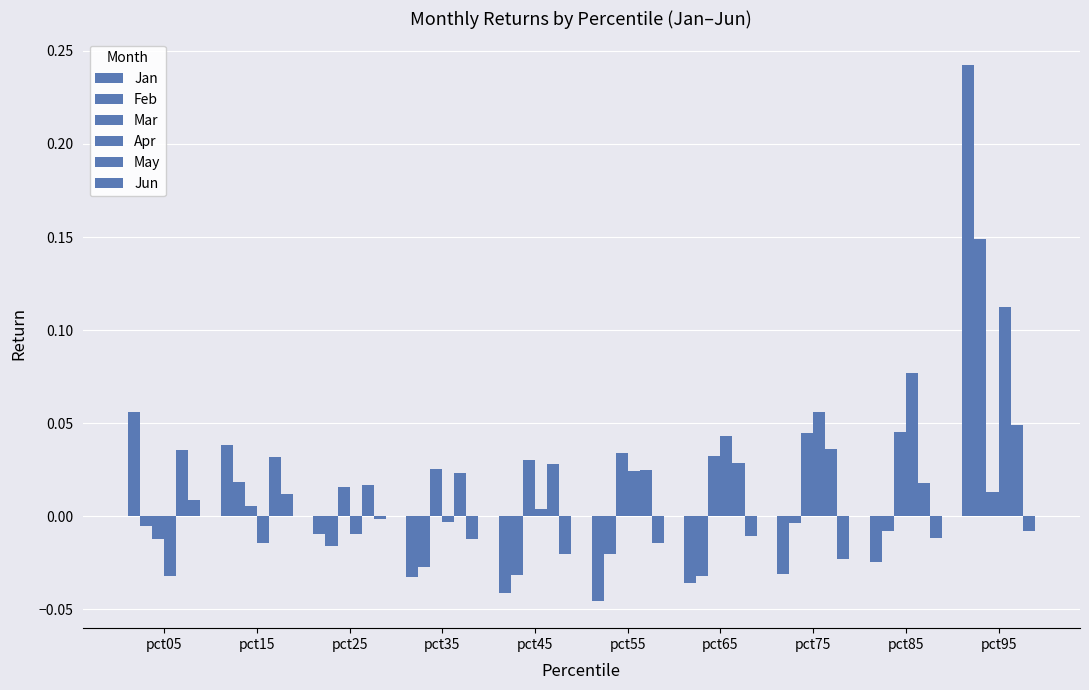

What is the difference between the second highest and minimum values in the Feb series?

0.1